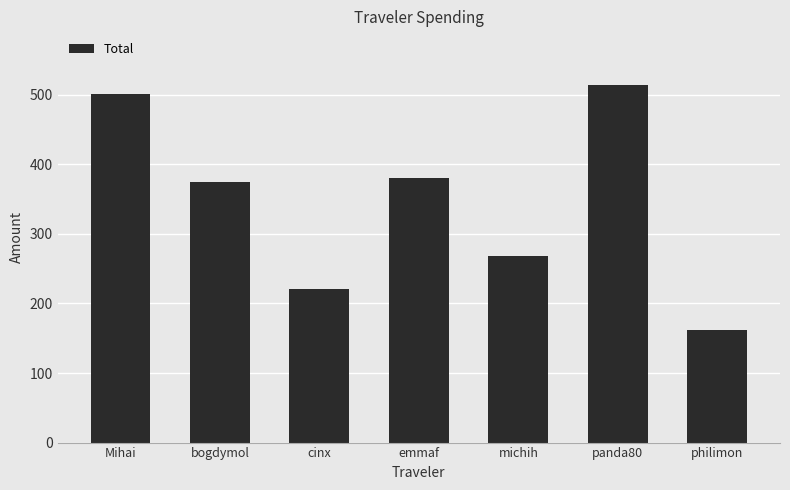

How many data points does each series have?

7